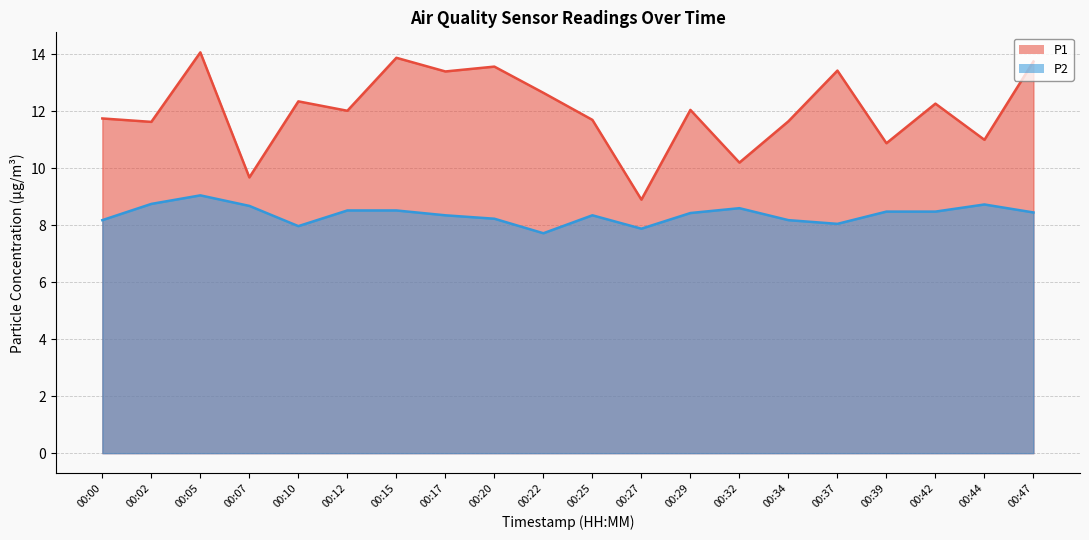

List the series in order of their peak value, highest first.

P1, P2